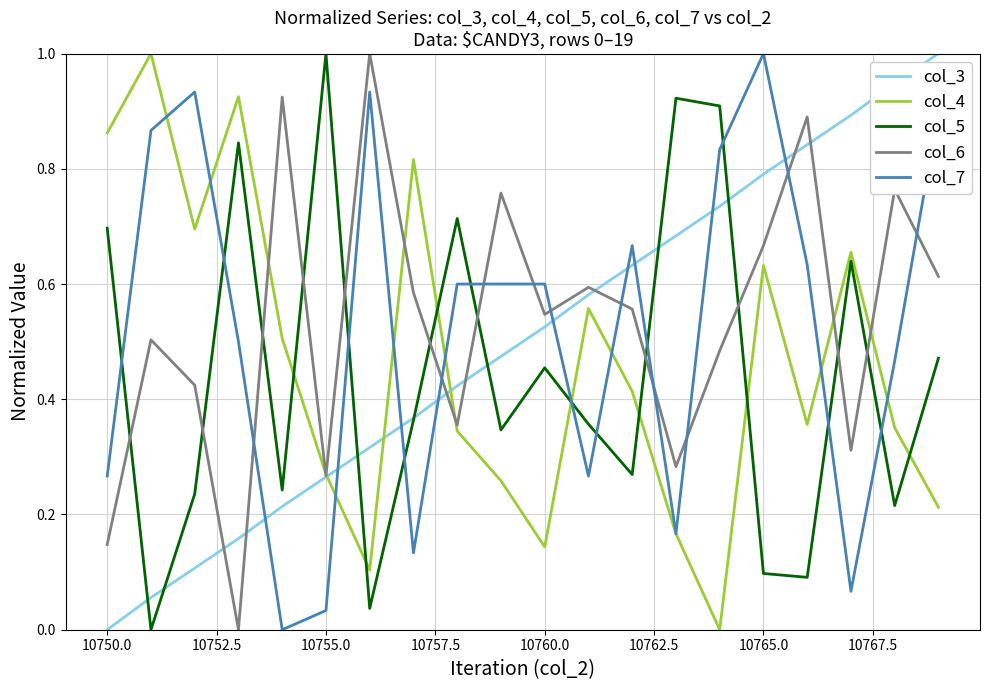

Which series ends up on top after the final intersection of col_3 and col_7?

col_3